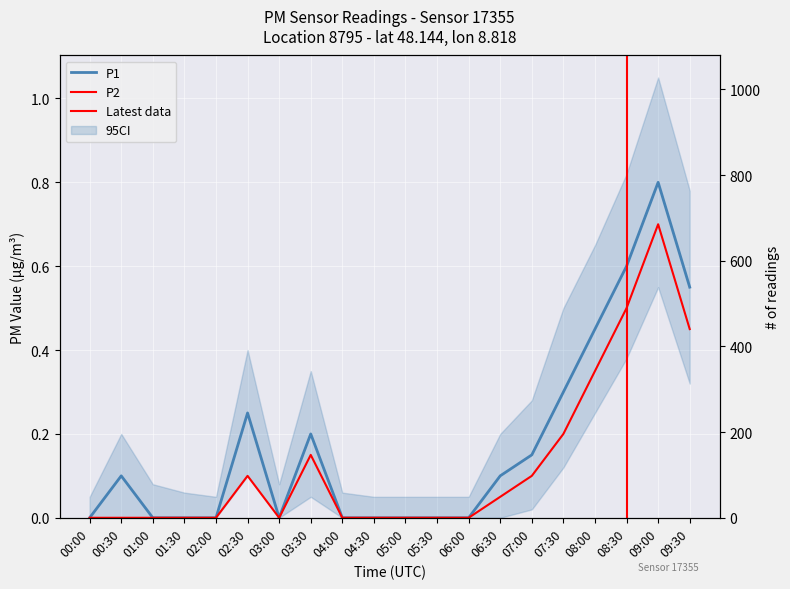

What is the difference between the second highest and minimum values in the P2 series?

0.5